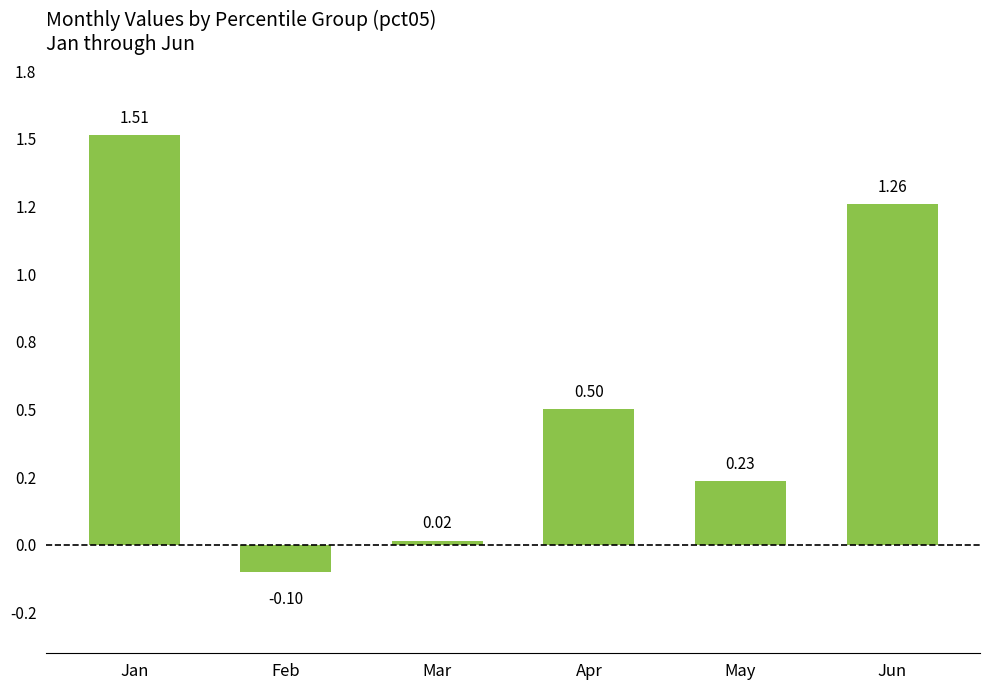

Does the chart contain any negative values?

Yes